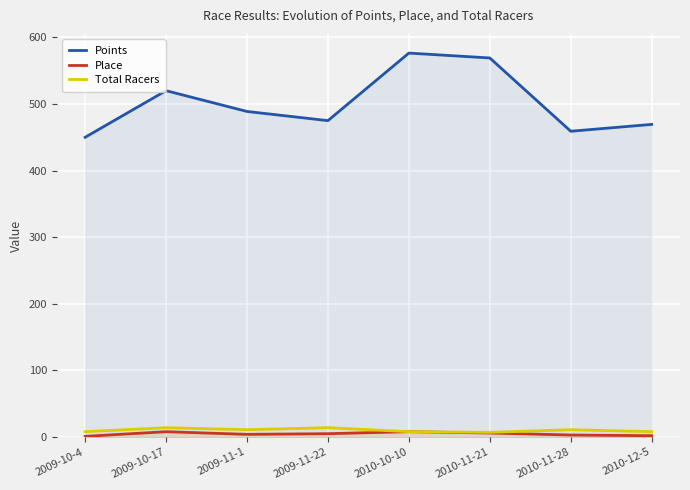

Reading left to right, what are all the values shown in this chart?

Points: 450.0	520.0	488.8	475.0	576.4	569.1	459.1	469.4
Place: 1.0	8.0	4.0	5.0	8.0	6.0	3.0	2.0
Total Racers: 8.0	14.0	11.0	14.0	8.0	7.0	11.0	8.0